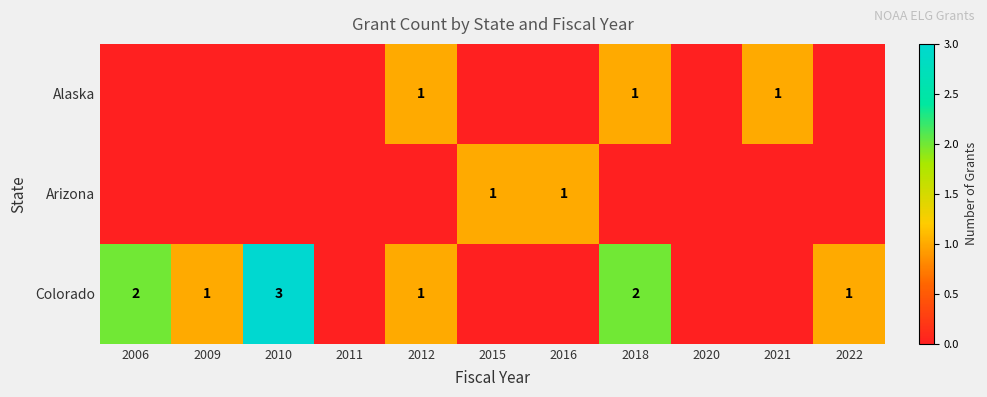

The Colorado series shows 3 at 2010. True or false?

True